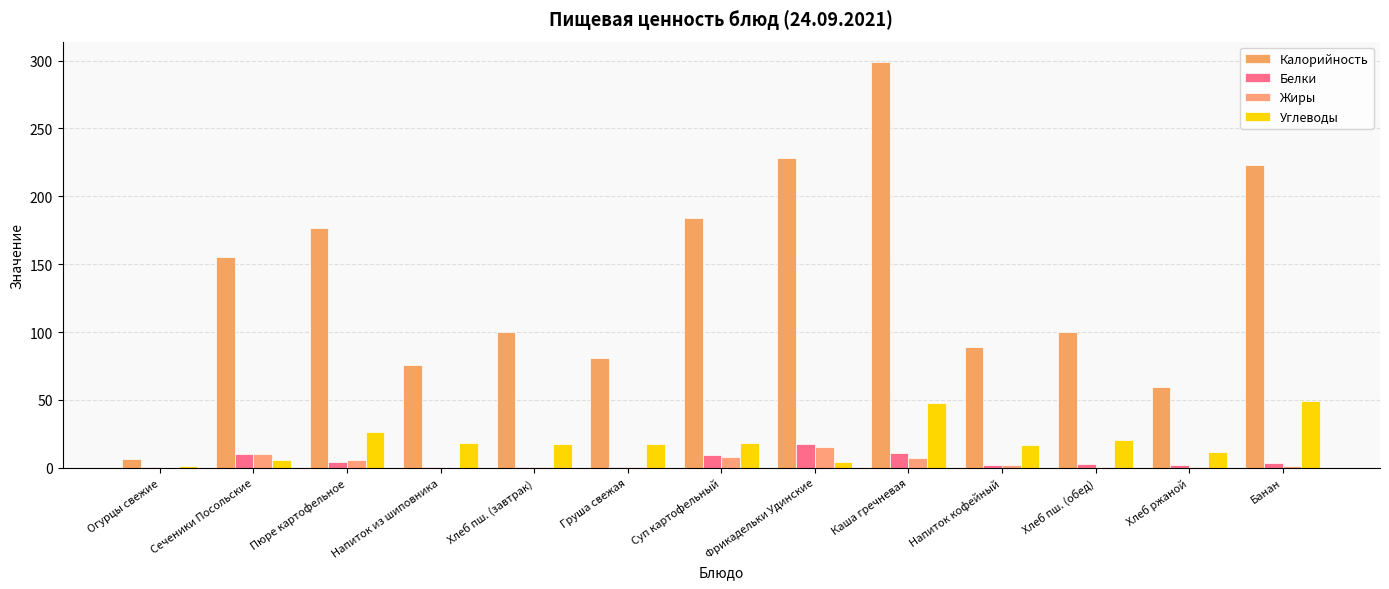

How many categories are shown in the chart?

13